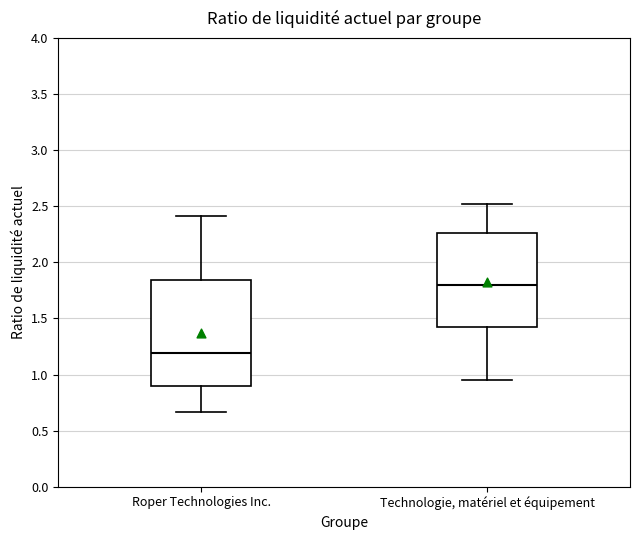

Reading left to right, read every box against the y-axis: the position of its median line, the range the box covers, and the ends of its whiskers. The values are not printed on the chart, so give them approximately, as read against the axis.

Roper Technologies Inc.: median 1.20, box 0.90 to 1.85, whiskers 0.65 to 2.40
Technologie, matériel et équipement: median 1.80, box 1.45 to 2.25, whiskers 0.95 to 2.50